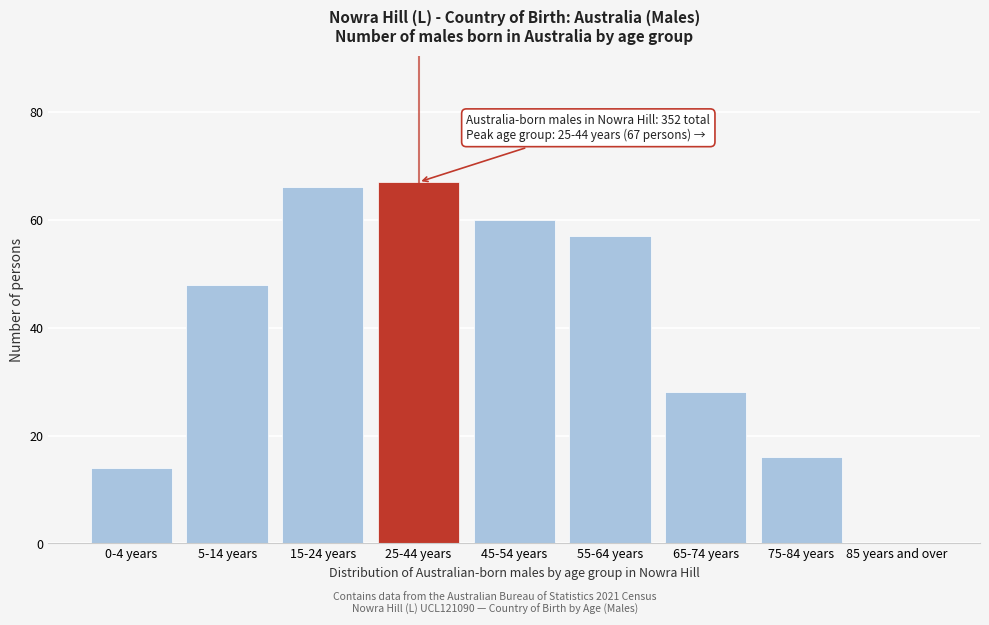

Reading left to right, what are all the values shown in this chart?

0-4 years=14	5-14 years=48	15-24 years=66	25-44 years=67	45-54 years=60	55-64 years=57	65-74 years=28	75-84 years=16	85 years and over=0